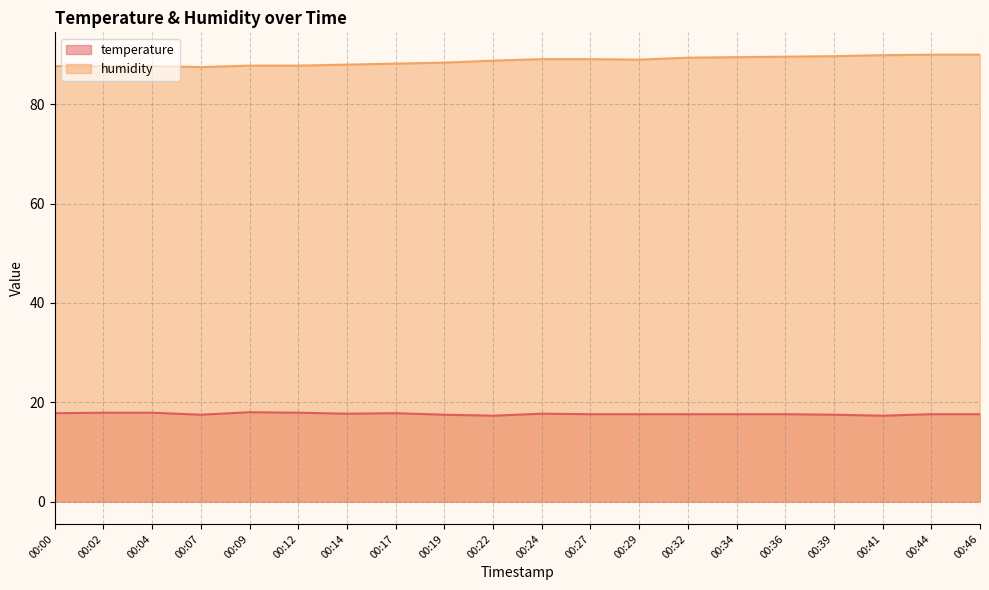

Which series has the largest total across all categories?

humidity